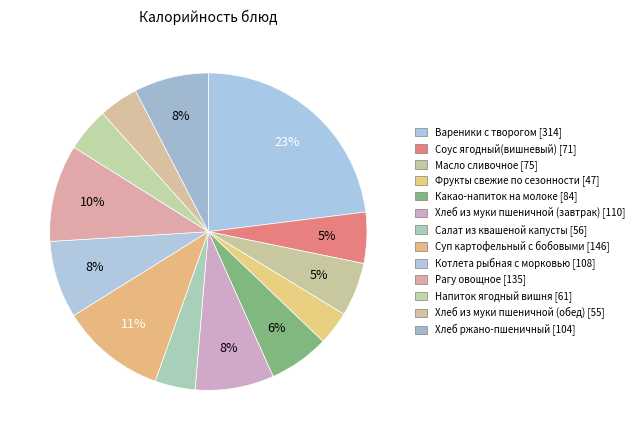

True or false: Рагу овощное accounts for 10% of the total.

True